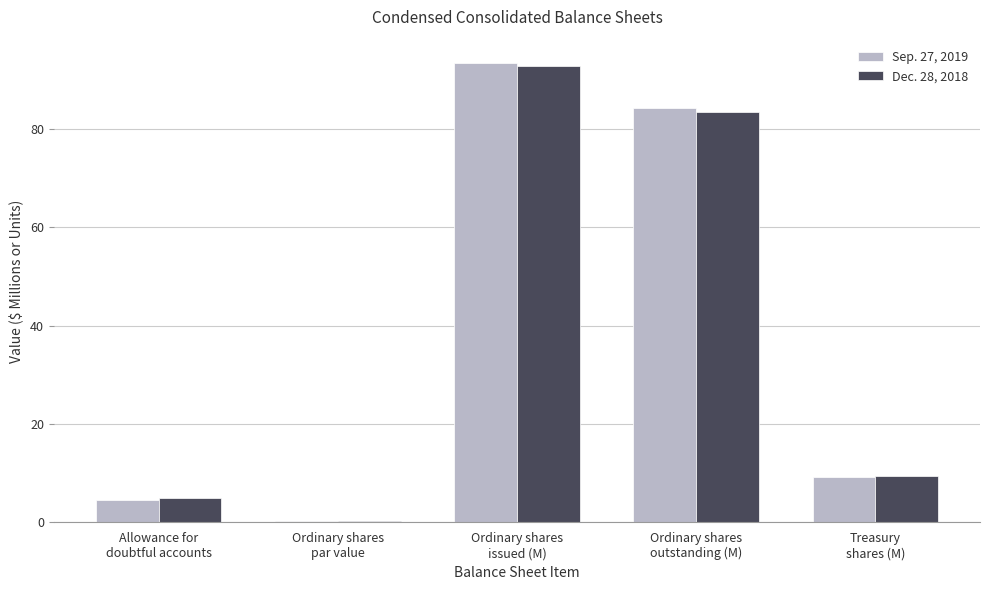

What is the highest value of the Dec. 28, 2018 series?

92.7